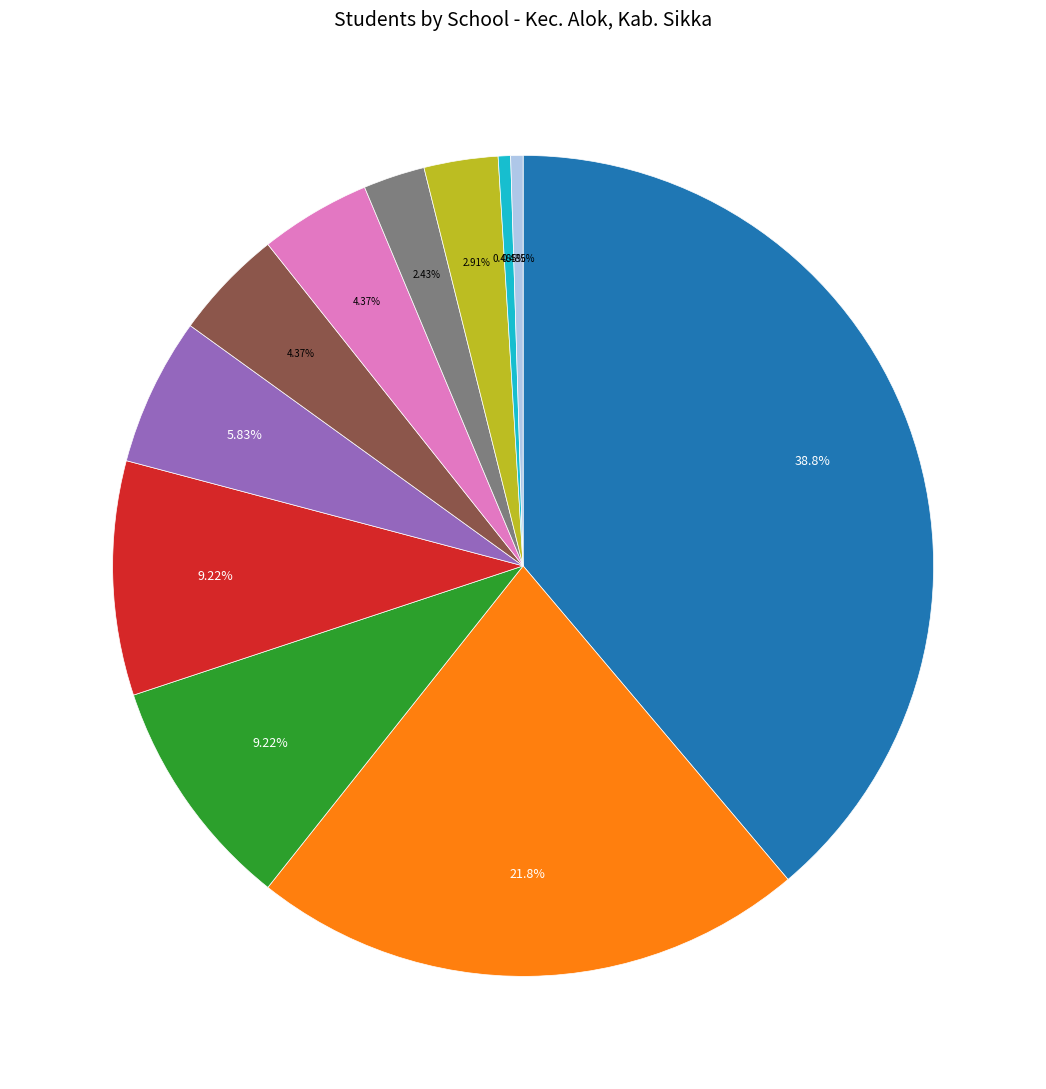

Is there any slice that represents more than half of the pie?

No